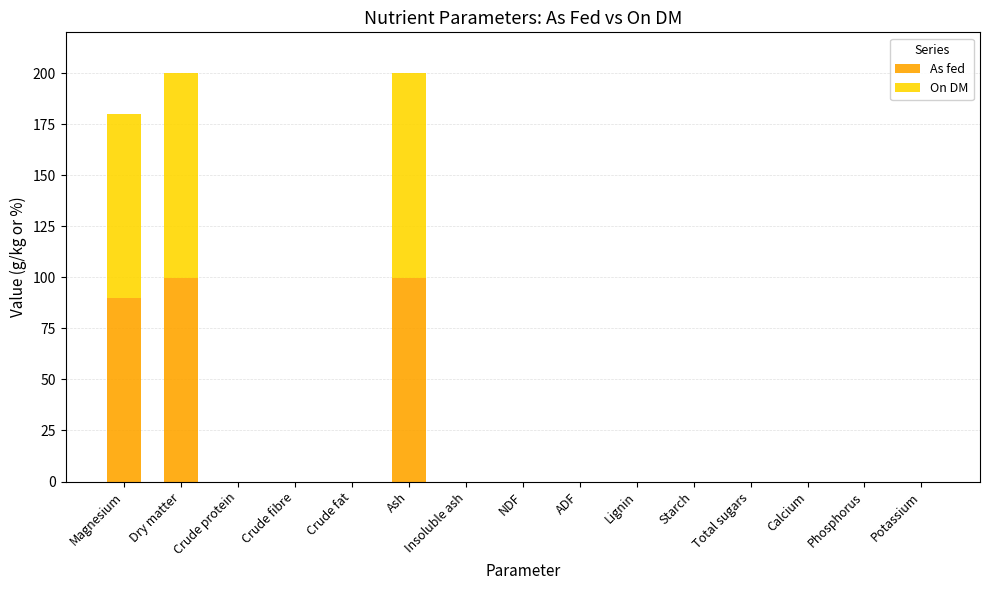

What is the average value of the As fed series?

19.3